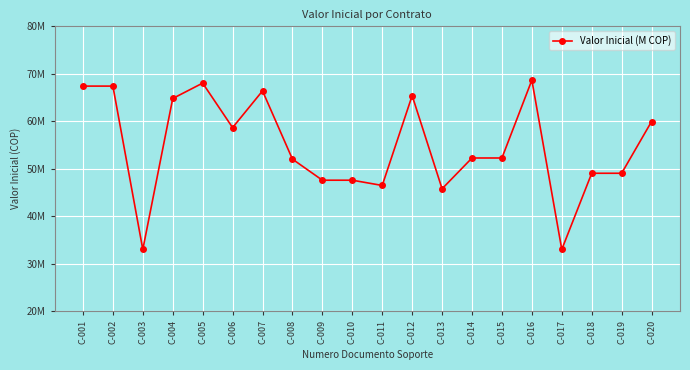

Does the chart have visible grid lines?

Yes